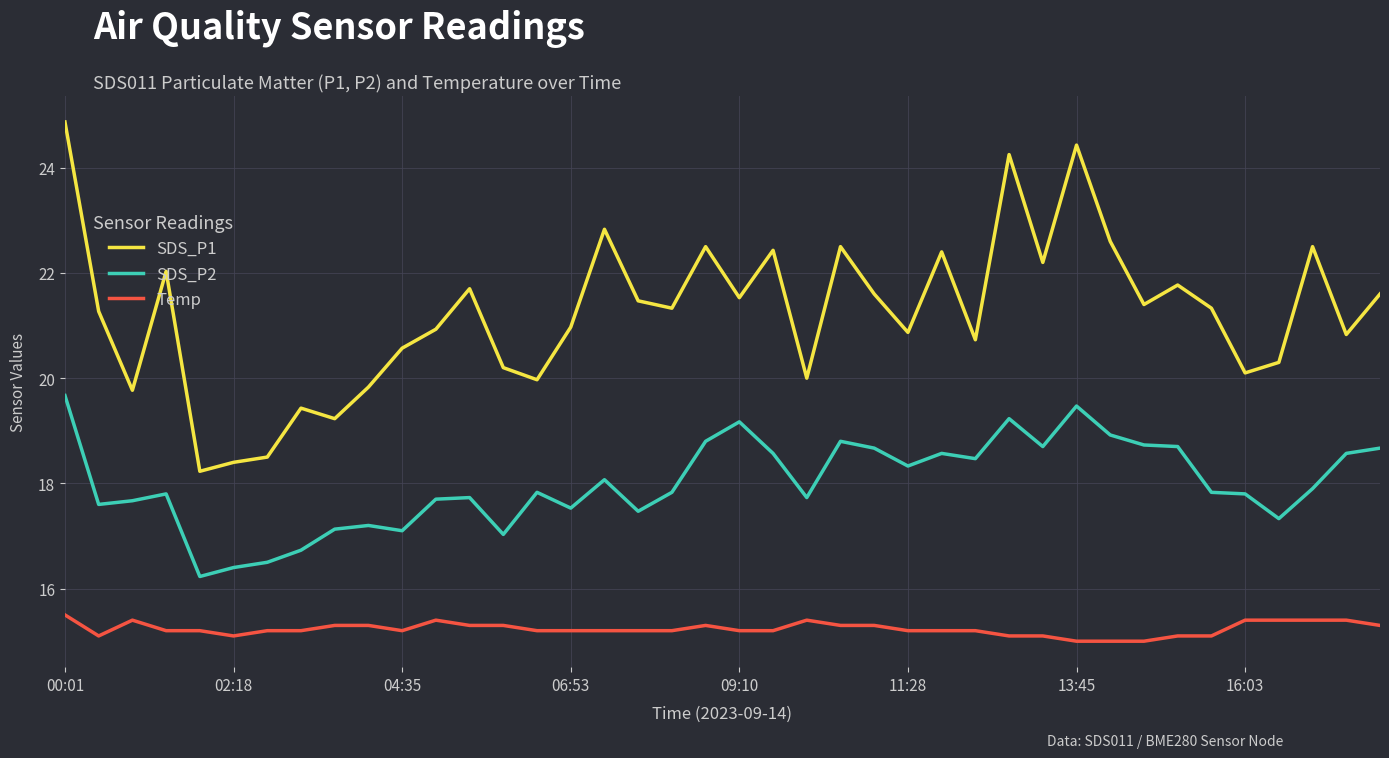

Which series has the largest total across all categories?

SDS_P1